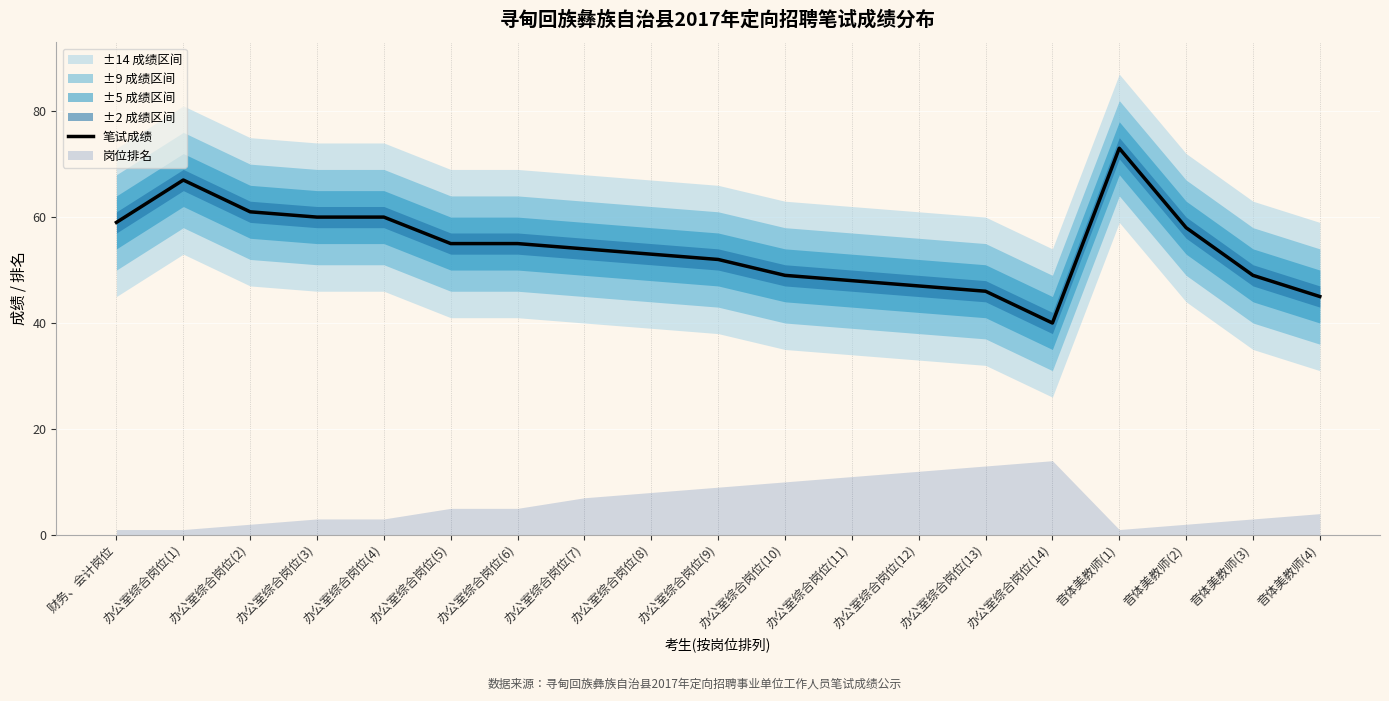

Which category has the highest value across all series?

音体美教师(1)